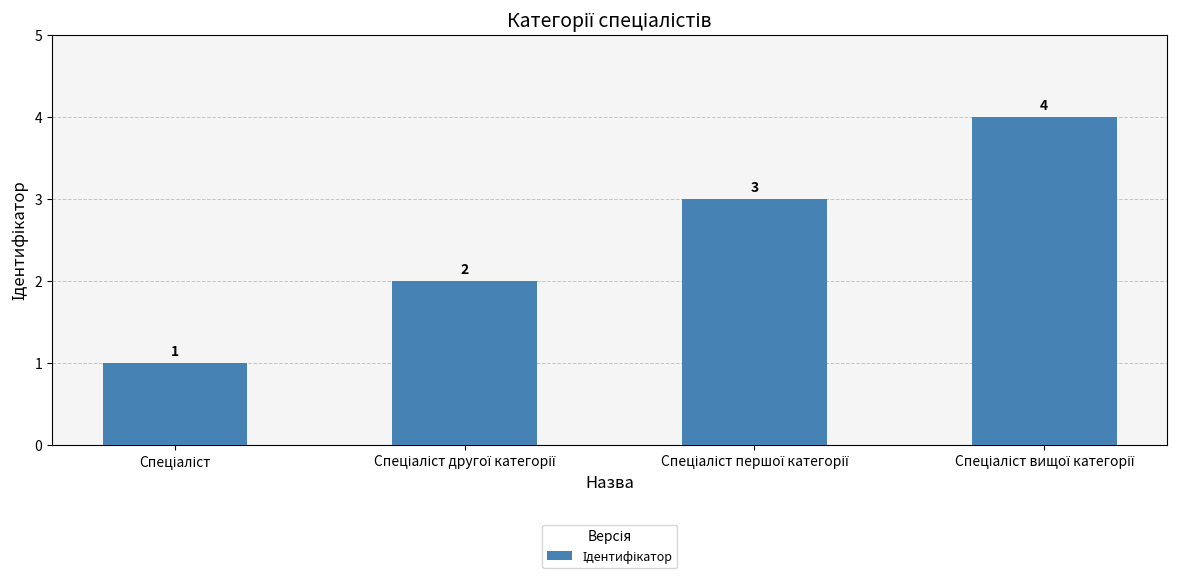

How many values are between 2 and 4?

3